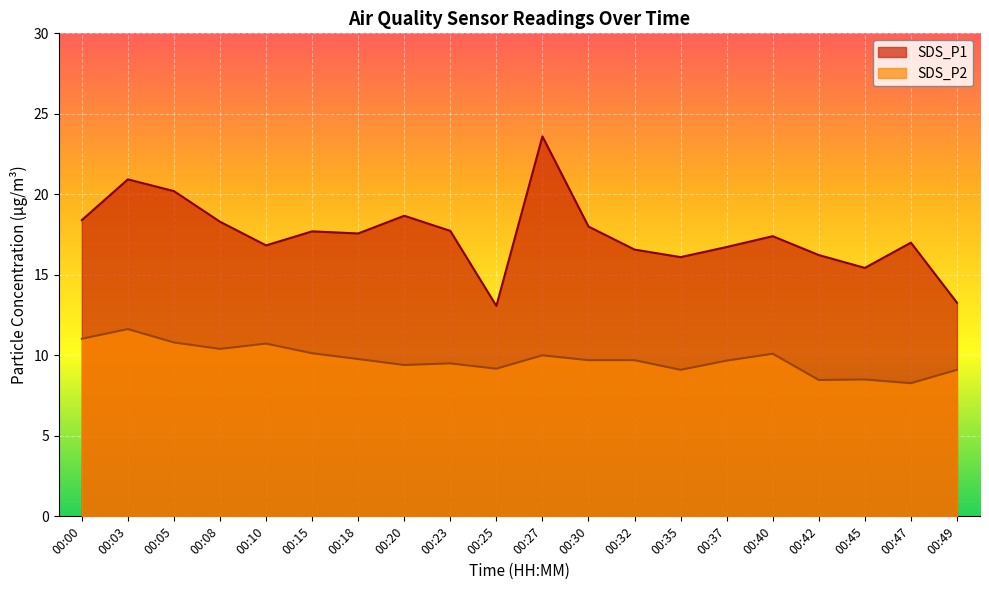

What is the spread (max minus min) of values at 00:05?

9.4